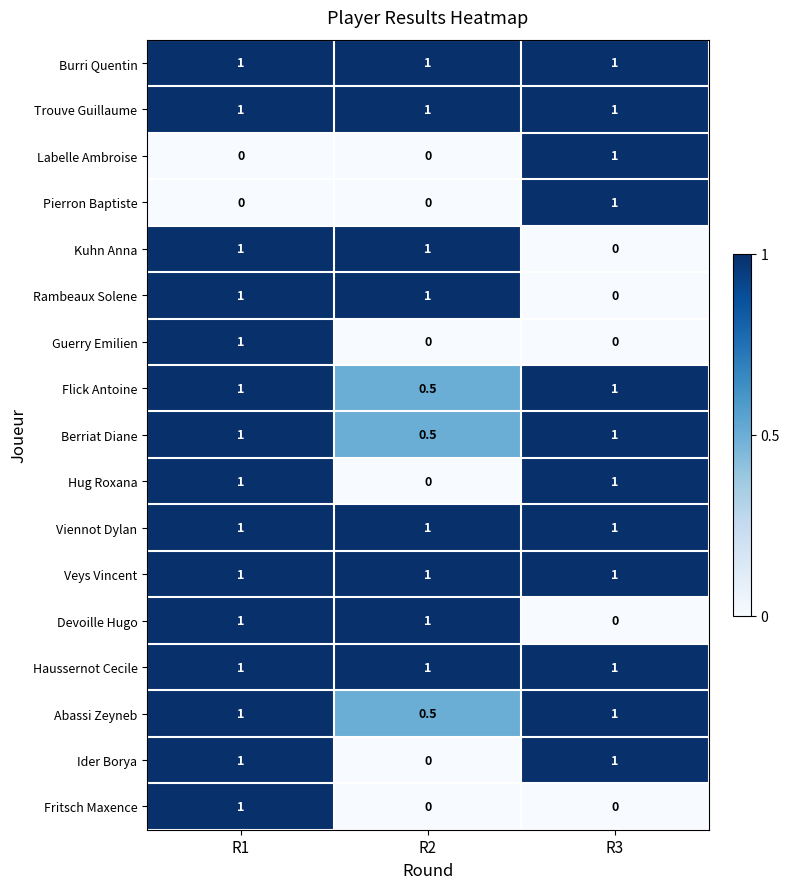

What is the total value across all series at R2?

9.5